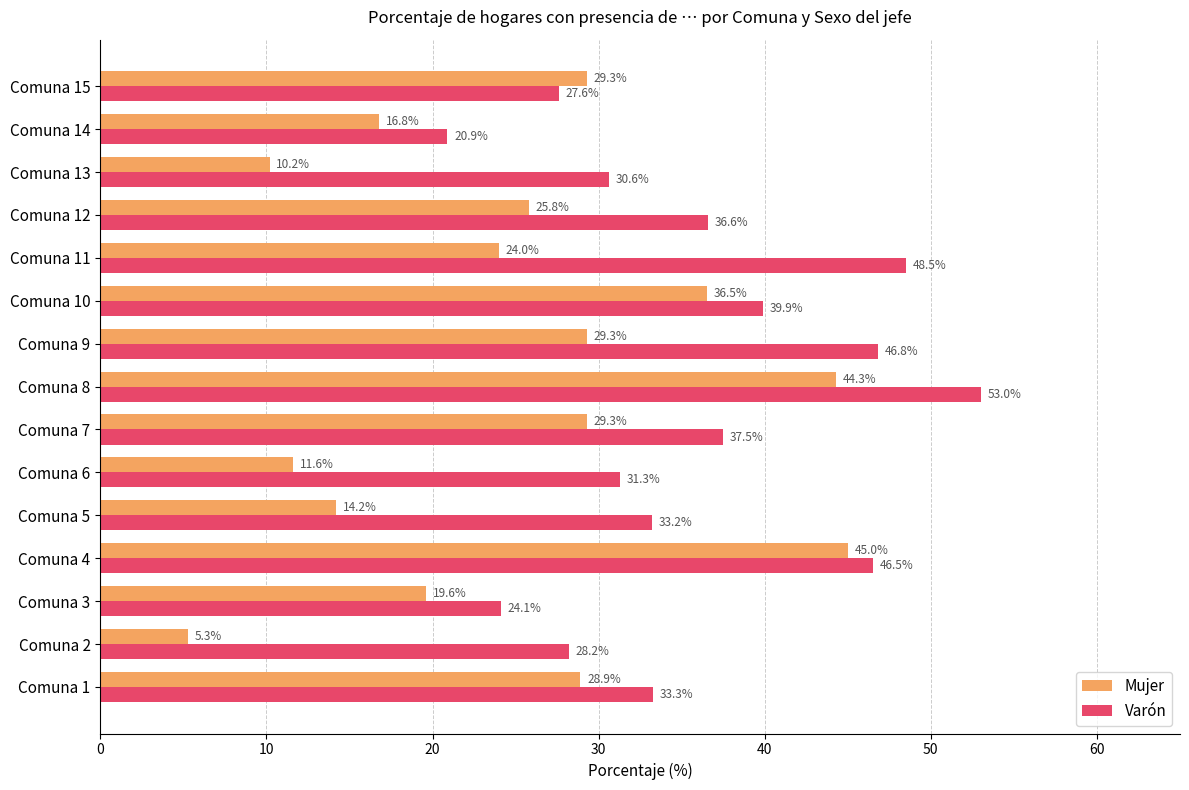

Which series has the widest spread of values?

Mujer